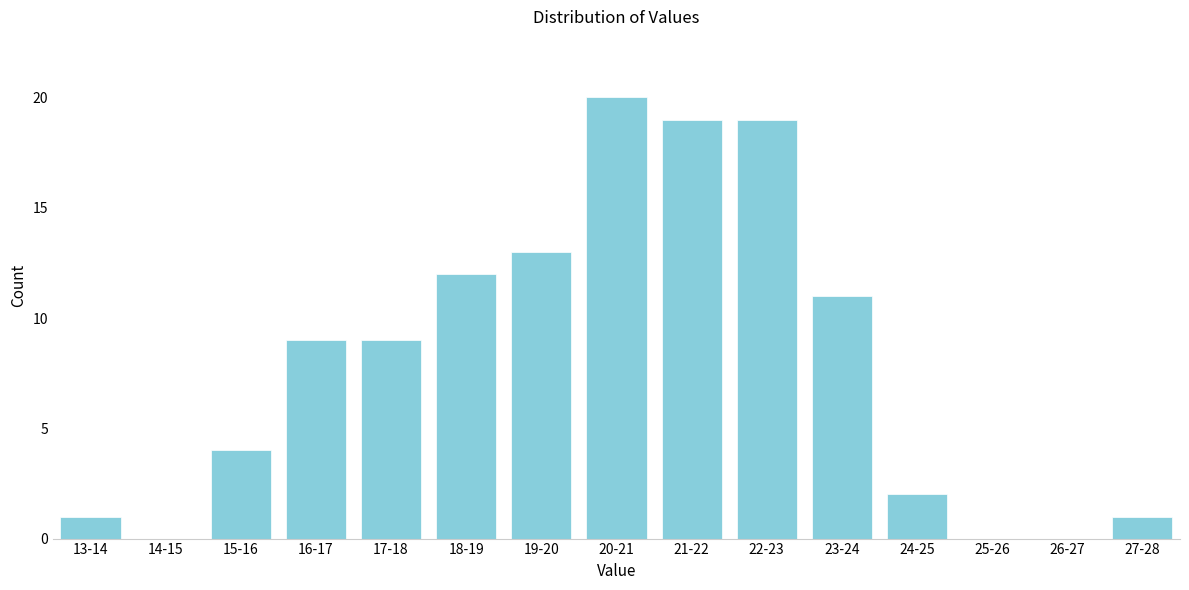

Reading right to left, what are all the values shown in this chart?

27-28=1	26-27=0	25-26=0	24-25=2	23-24=11	22-23=19	21-22=19	20-21=20	19-20=13	18-19=12	17-18=9	16-17=9	15-16=4	14-15=0	13-14=1